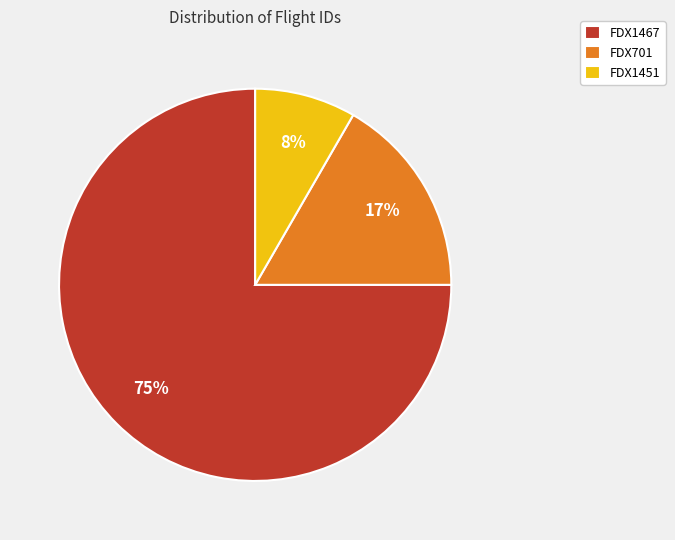

Which category has the smallest portion of the pie?

FDX1451